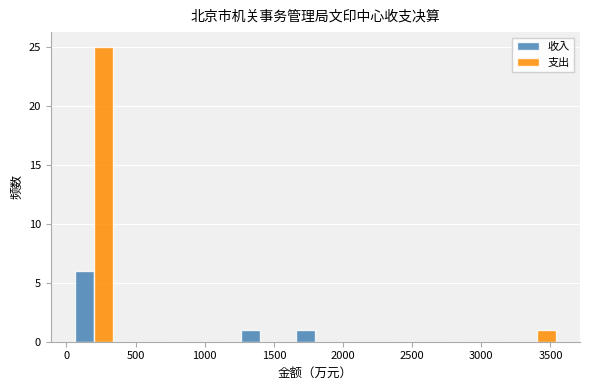

What is the height of the 收入 bar covering 1200 to 1600 on the x-axis? The values are not printed on the chart, so give them approximately, as read against the axis.

1